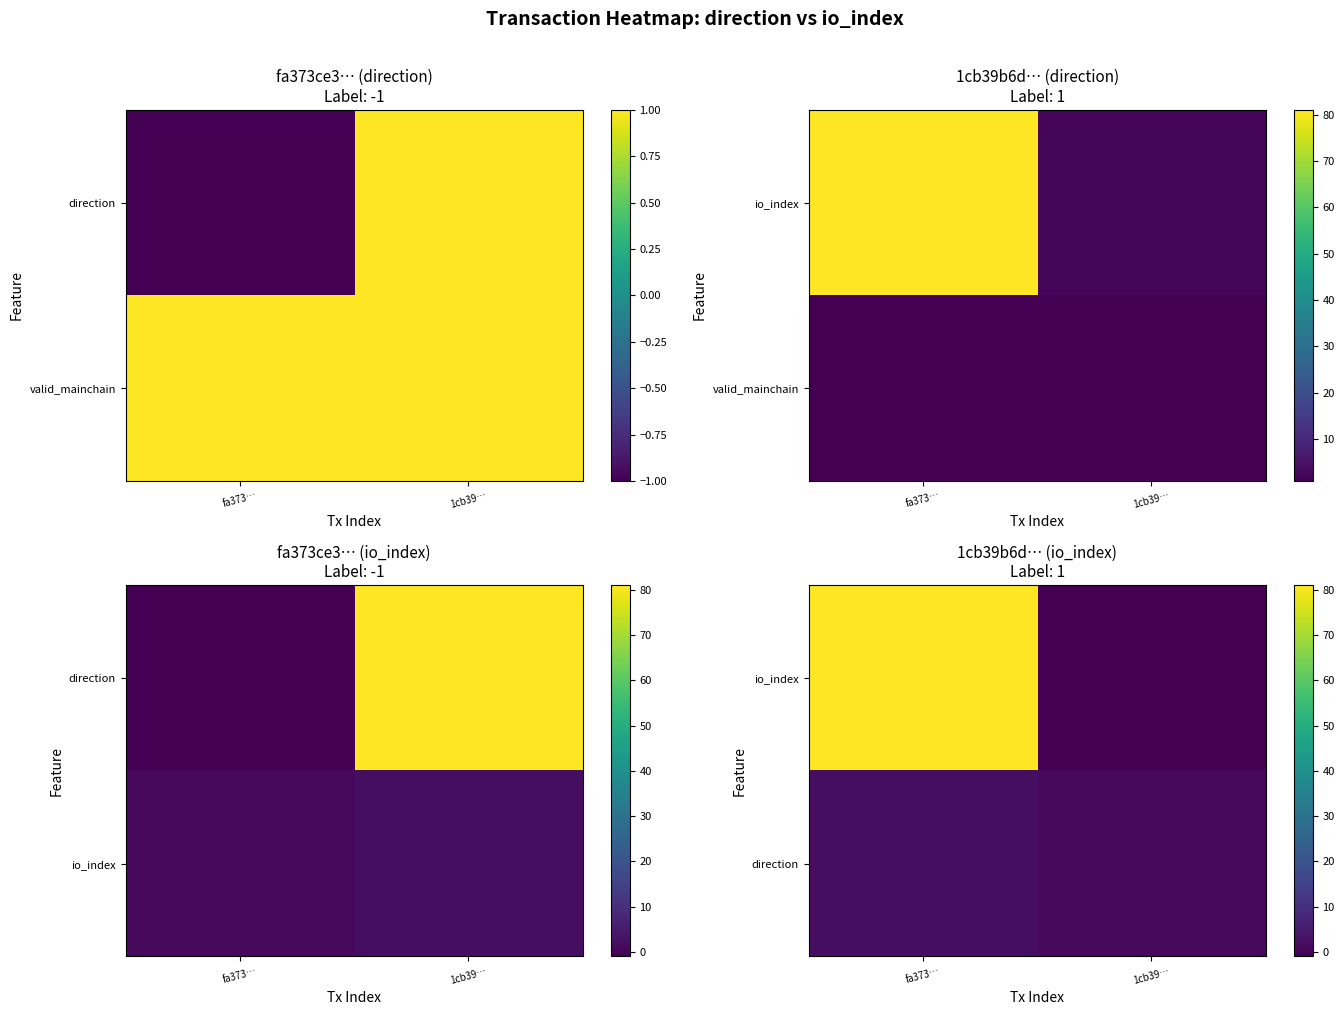

Is the value of io_index at fa373… greater than the value of direction at fa373…?

Yes